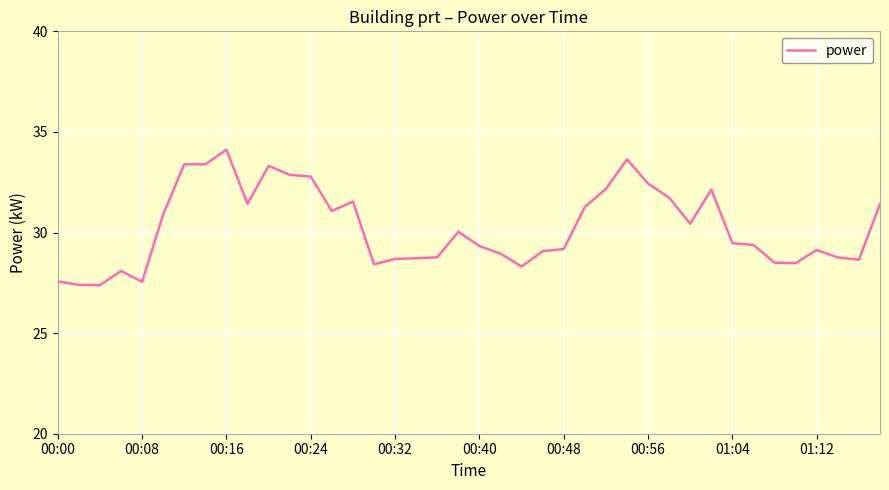

What is the difference between the maximum and second lowest values?

6.7